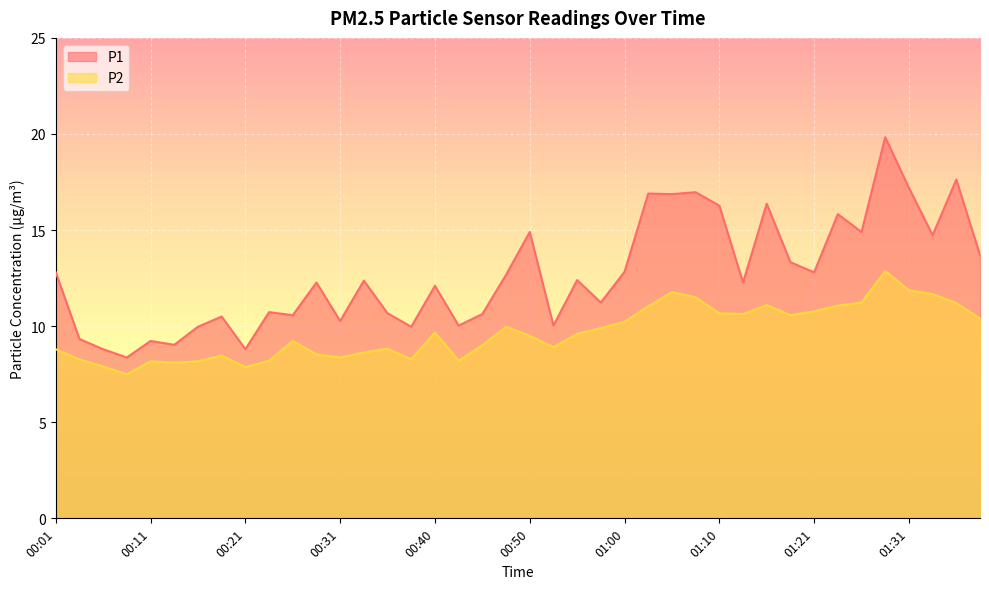

True or false: P1 and P2 intersect in this chart.

False